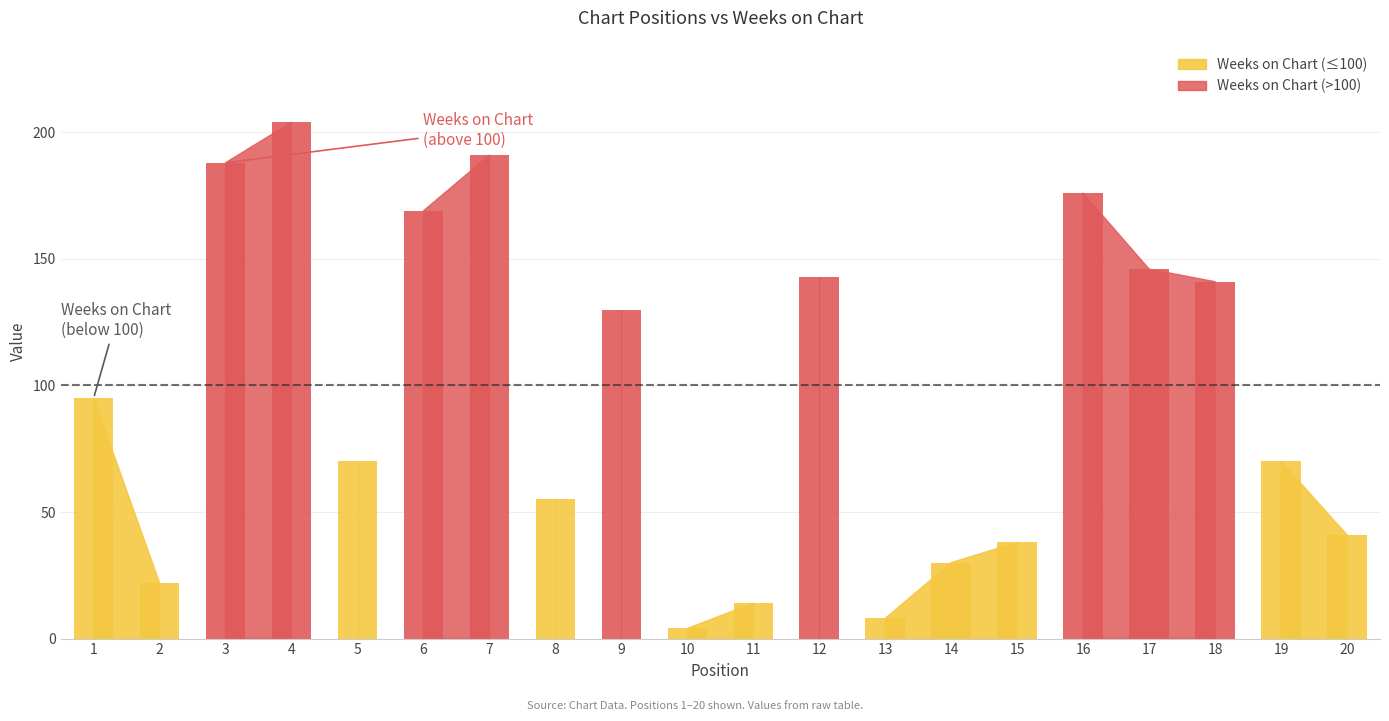

At which label does Weeks on Chart reach its minimum?

10